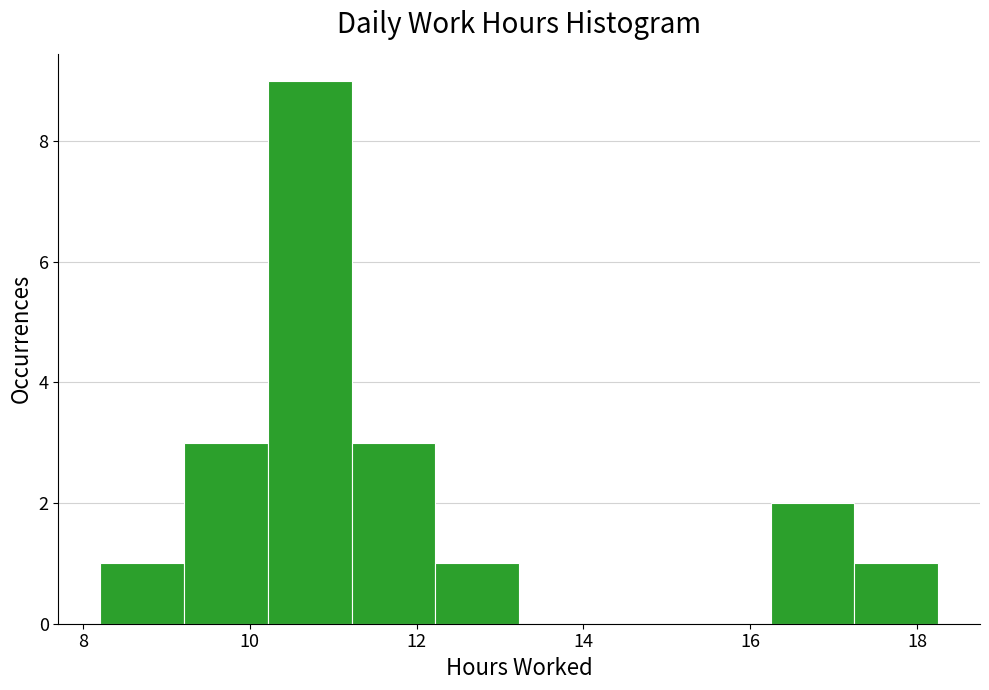

What is the height of the bar covering 11.2 to 12.2 on the x-axis? Neither the bar edges nor the heights are printed on the chart, so give them approximately, as read against the axes.

3